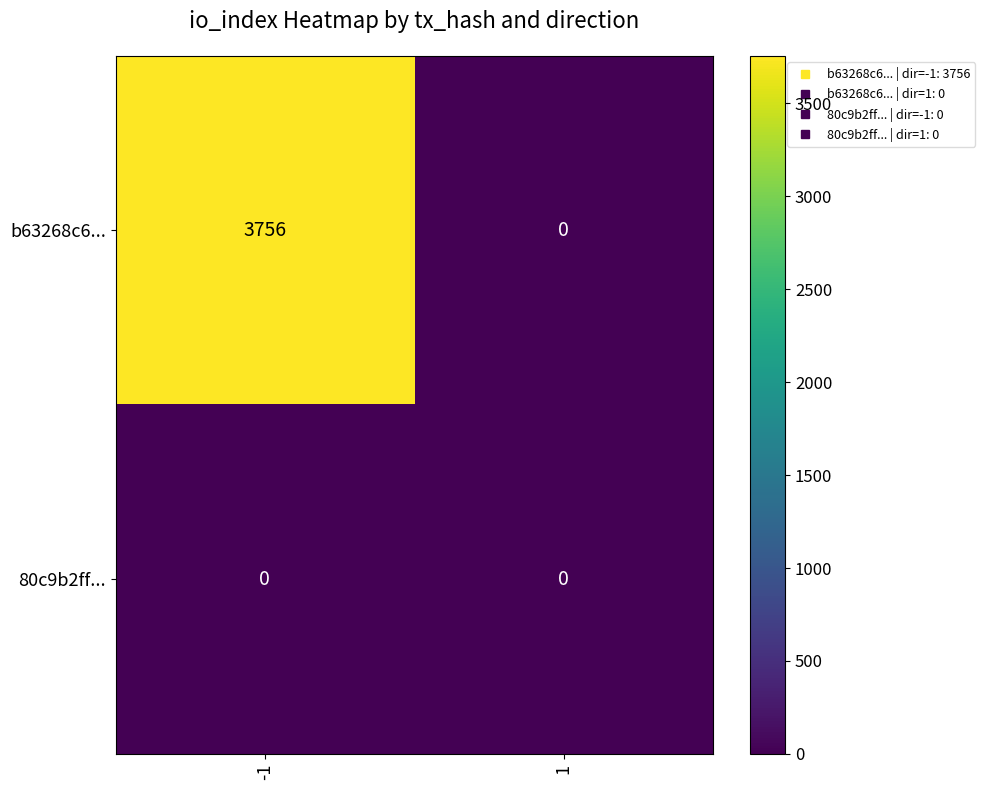

Which series has the widest spread of values?

b63268c6...